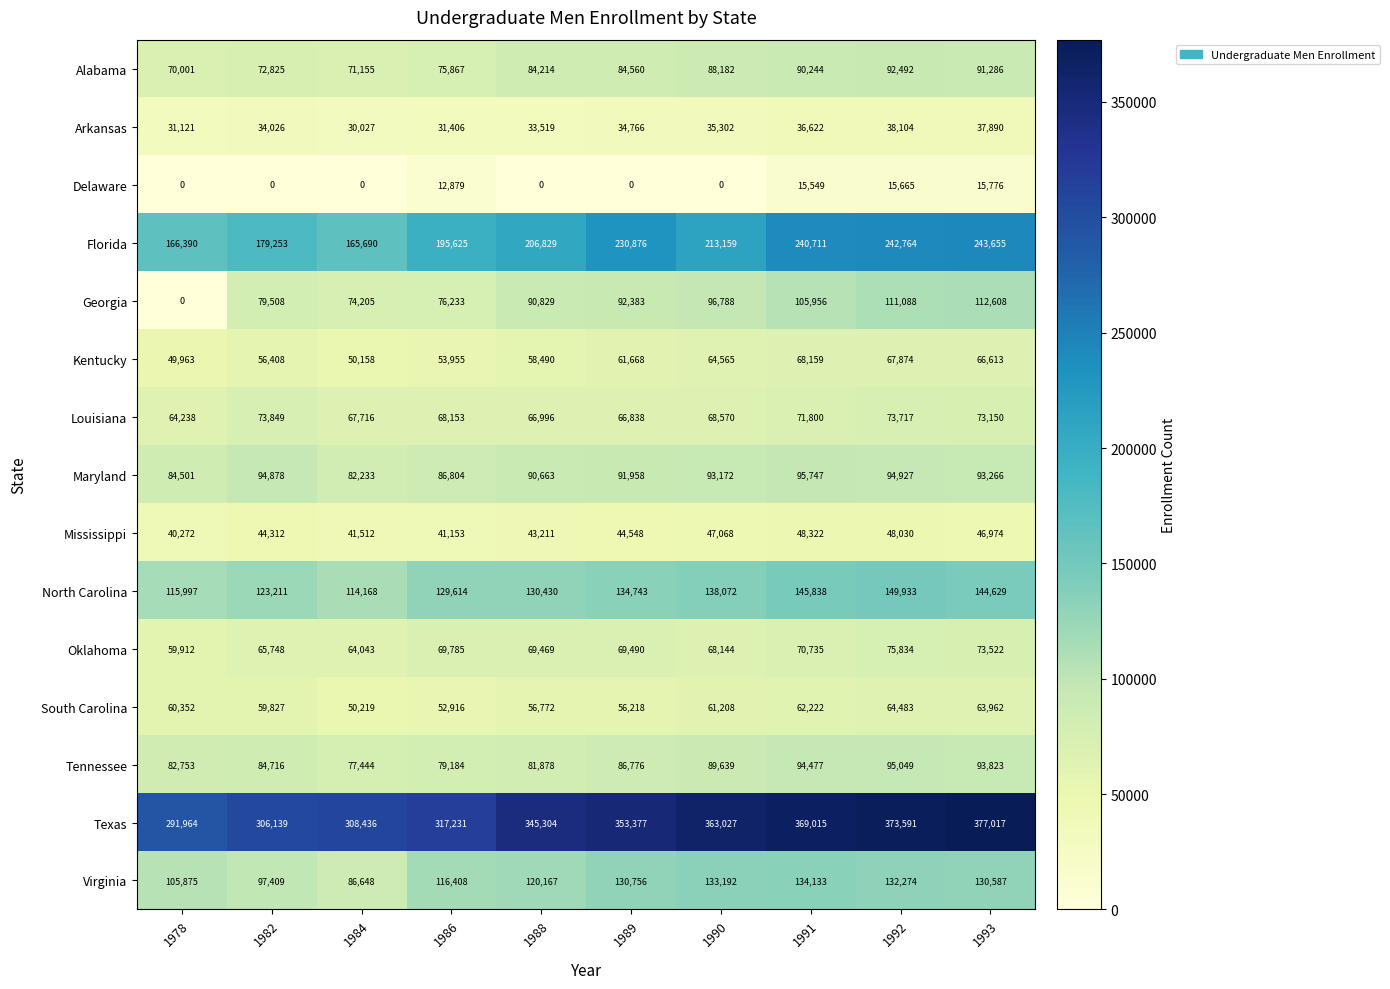

Is it true that Texas equals 377017 at 1993?

True